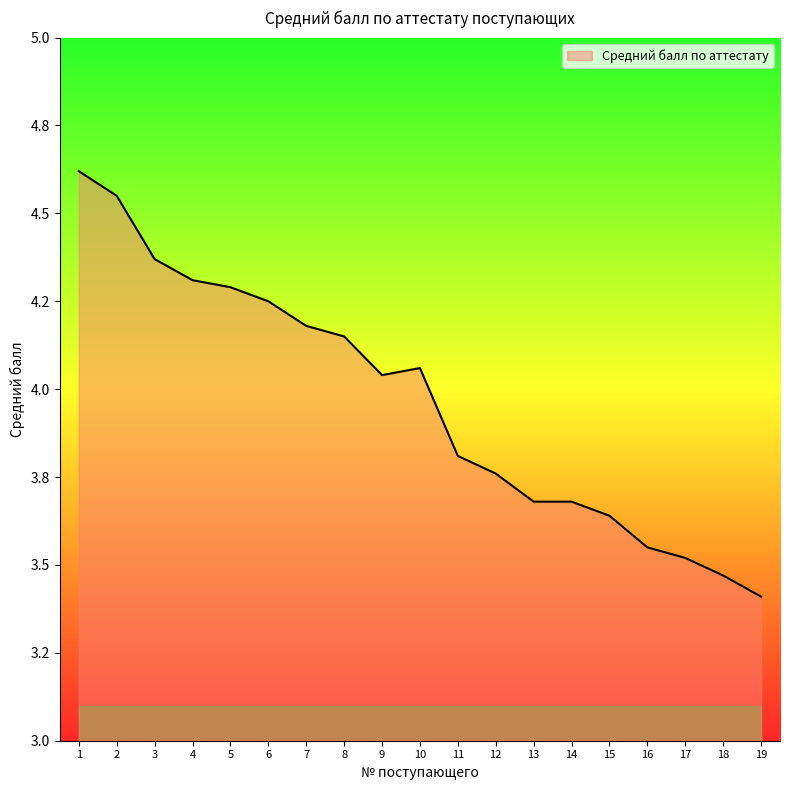

What is the value of the 3rd point from the left?

4.4